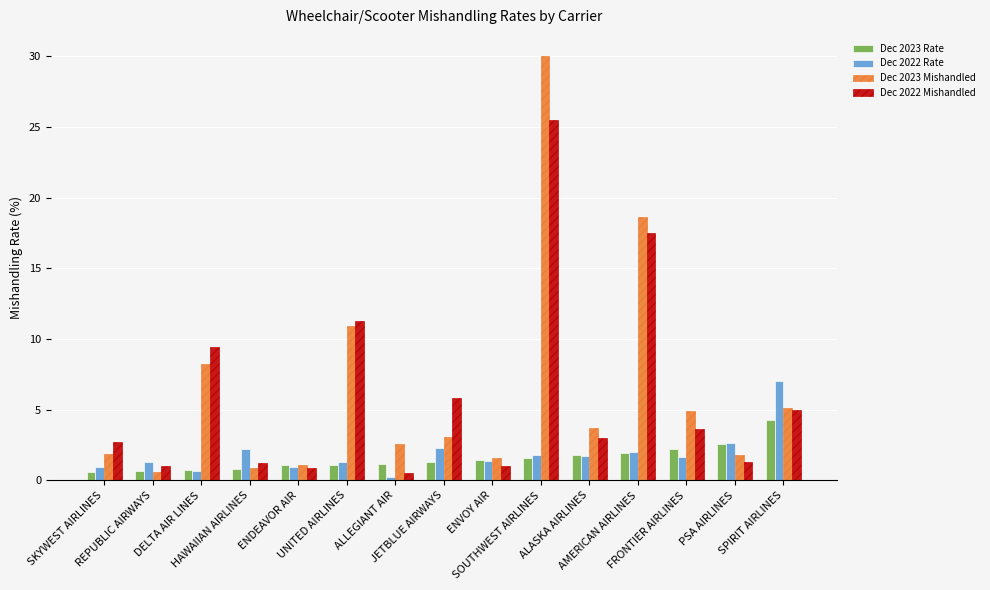

Which series has the widest spread of values?

Dec 2023 Mishandled